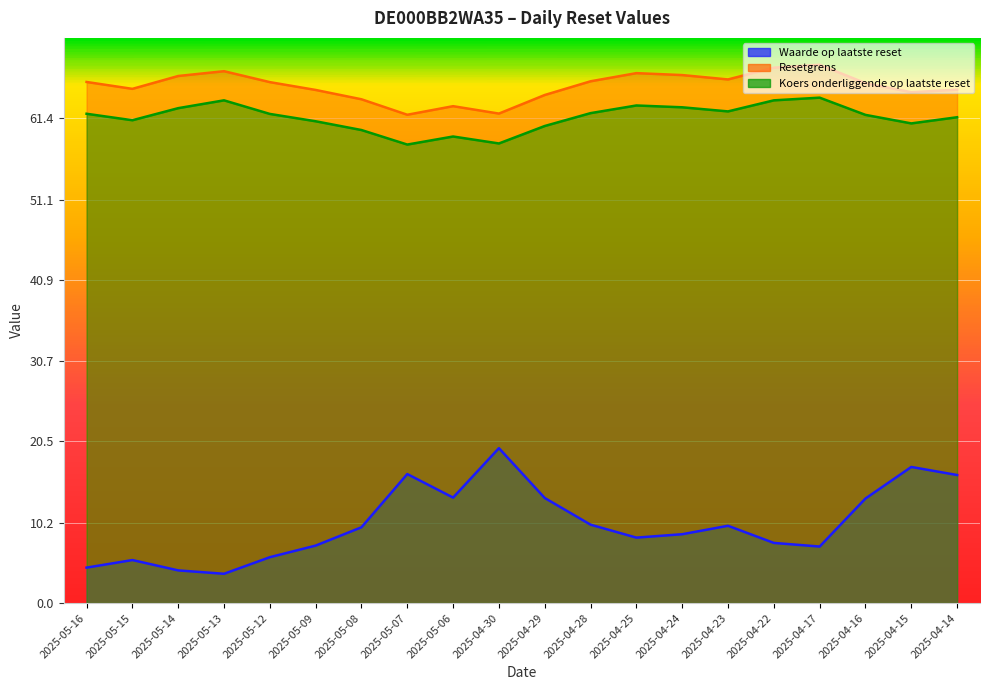

Between 2025-04-28 and 2025-04-24, which series saw the biggest shift?

Waarde op laatste reset